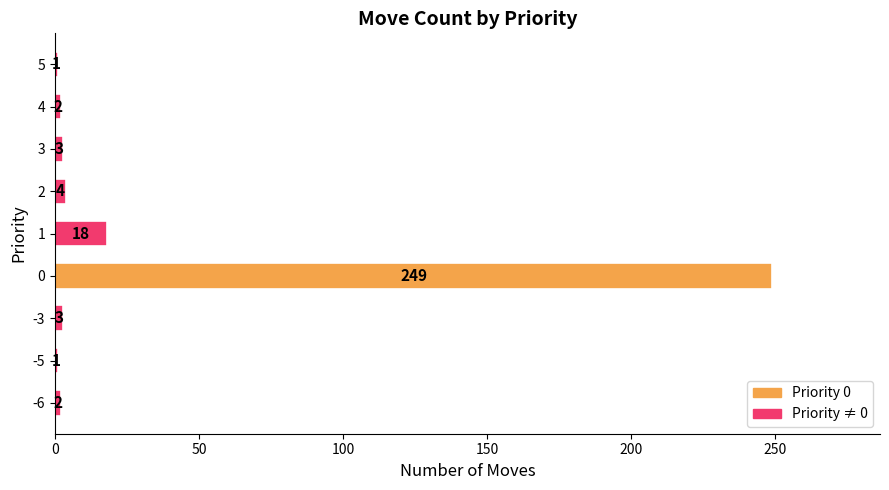

Between -6 and -3, which is larger?

-3